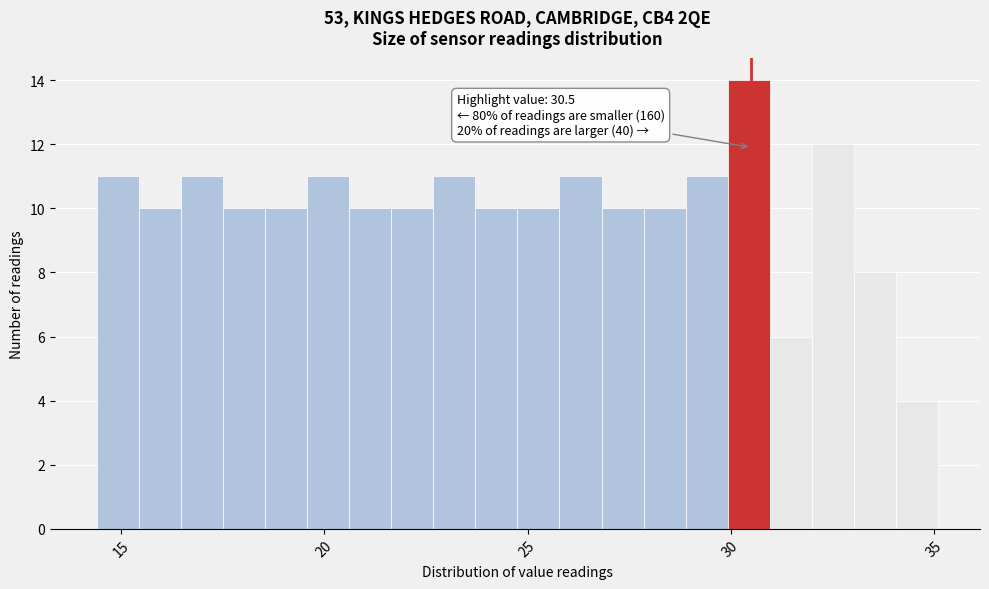

Around what value on the x-axis is the tallest bar? Give the approximate position of its centre, as read against the axis.

30.5